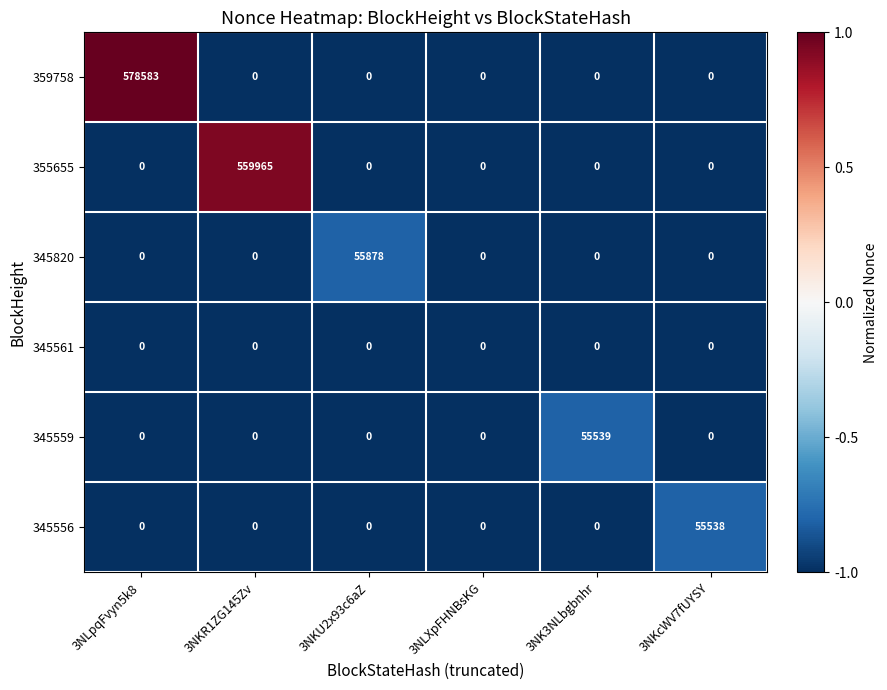

Which series has the largest total across all categories?

359758